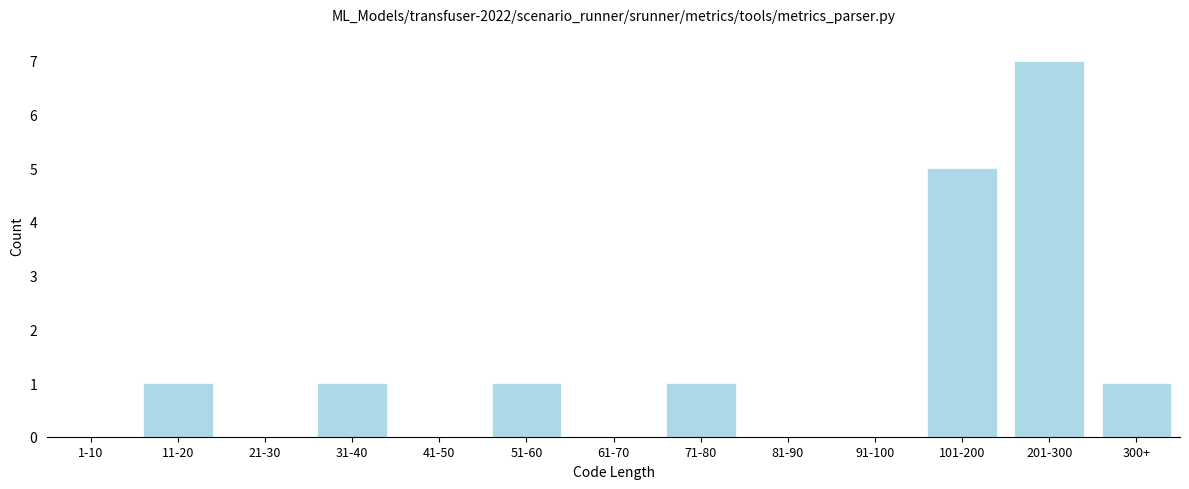

Reading left to right, what are all the values shown in this chart?

1-10=0	11-20=1	21-30=0	31-40=1	41-50=0	51-60=1	61-70=0	71-80=1	81-90=0	91-100=0	101-200=5	201-300=7	300+=1